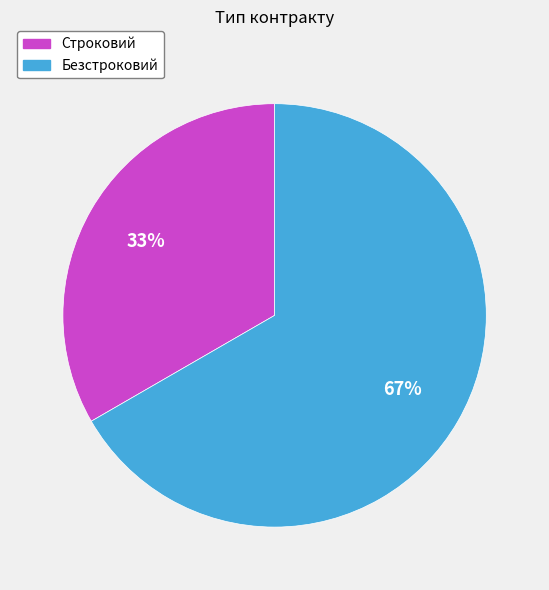

Is it true that Строковий is 28% of the pie?

False